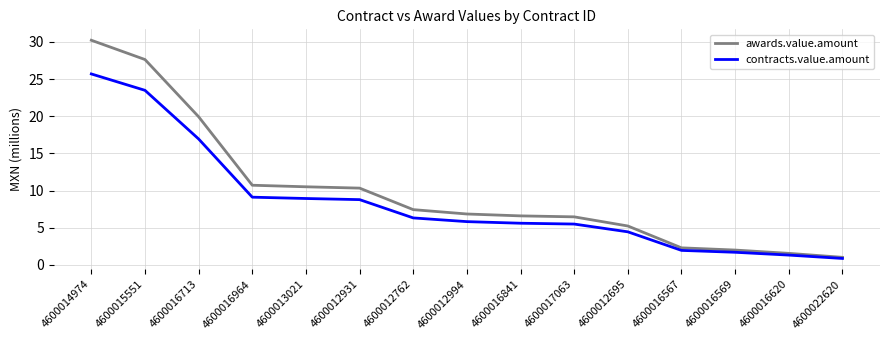

List the series in order of their peak value, highest first.

awards.value.amount, contracts.value.amount